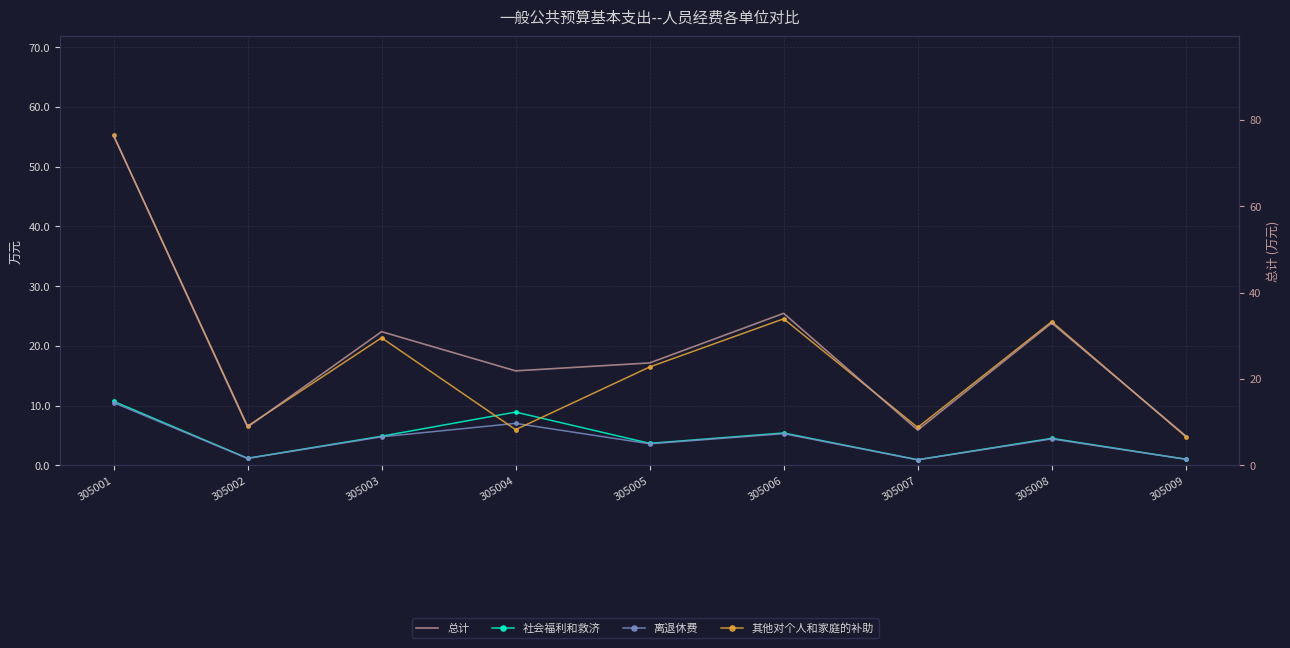

At which category does 总计 reach its first local valley?

305002